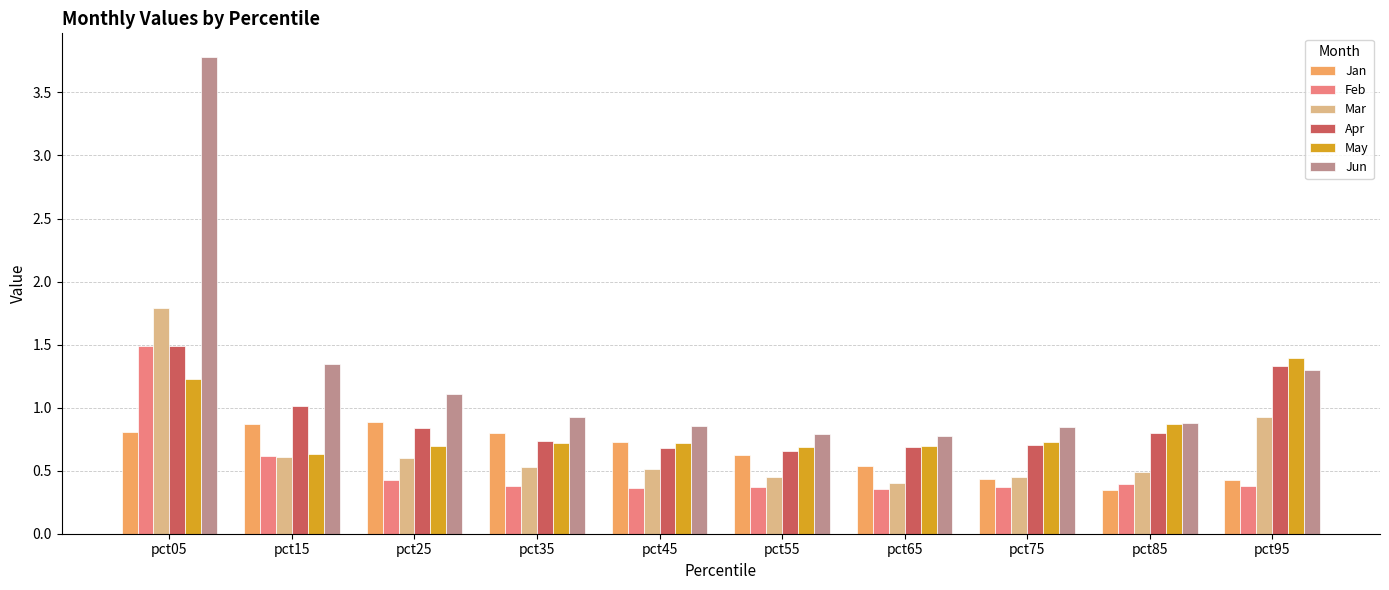

True or false: Jan has a value of 0.3 at pct35.

False